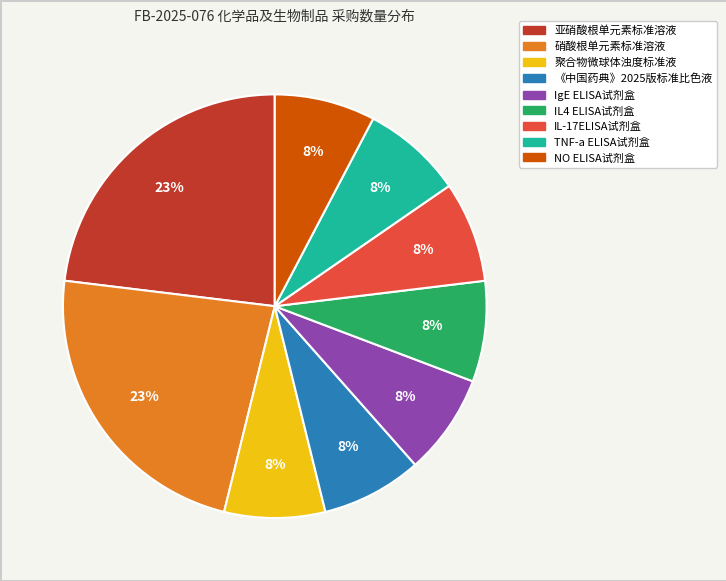

Do 亚硝酸根单元素标准溶液 and IgE ELISA试剂盒 together represent more than half of the pie?

No